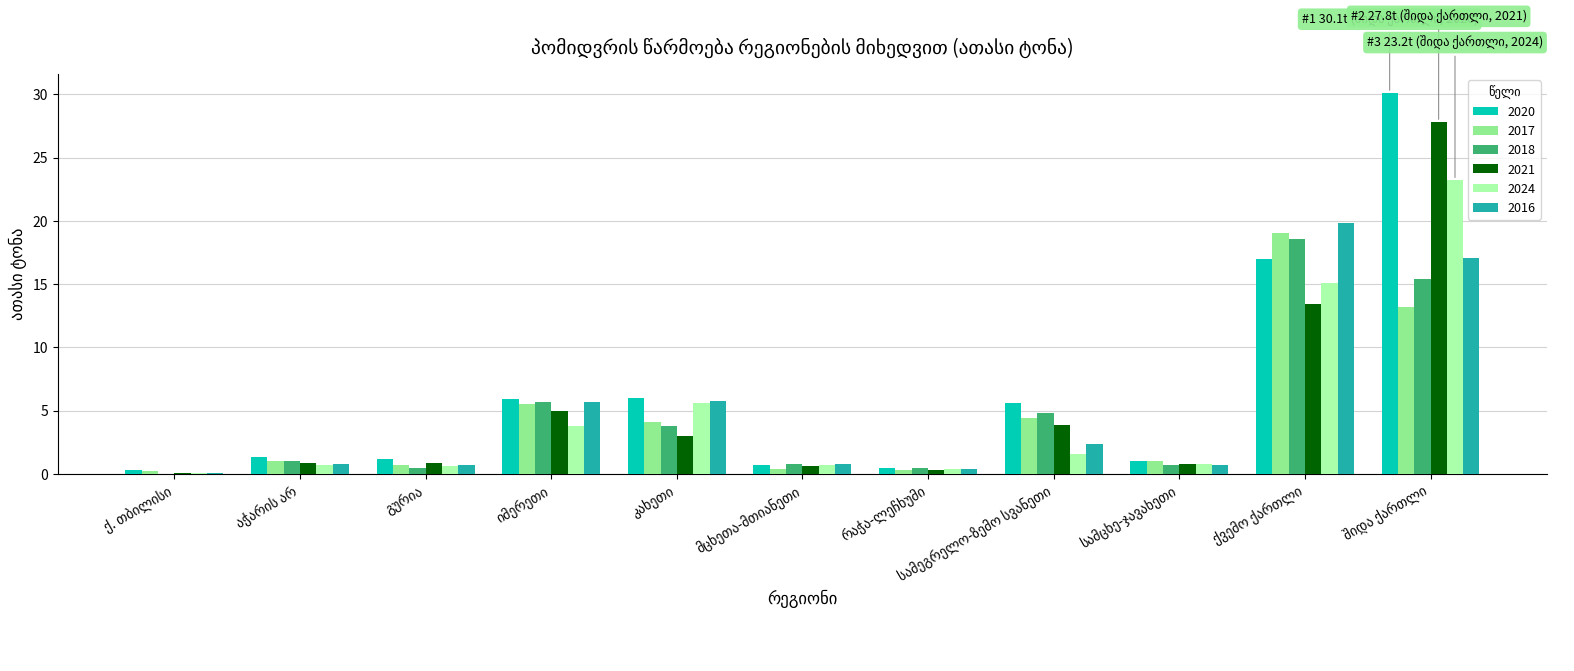

What is the sum of all 2020 values?

69.6